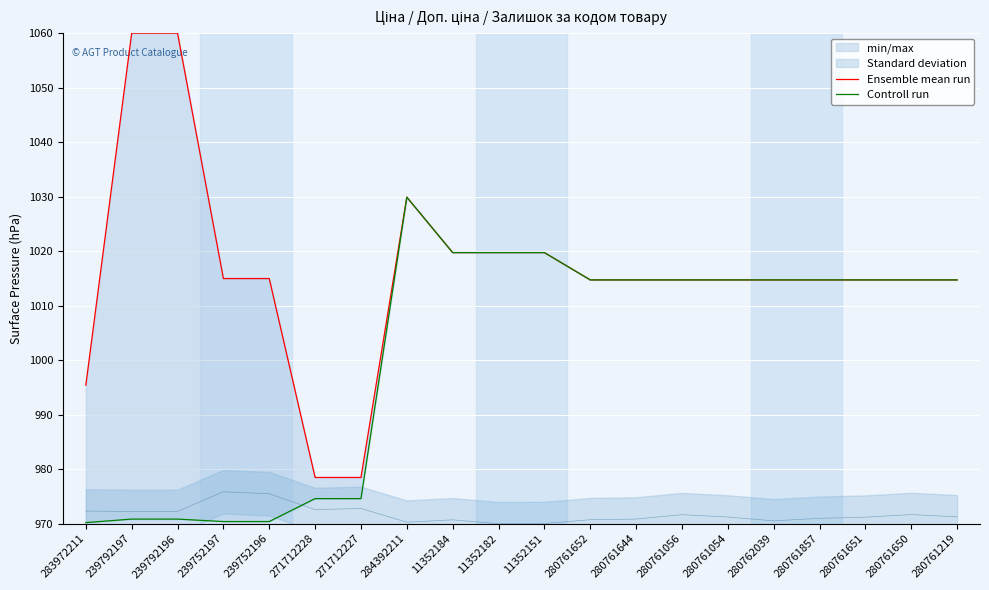

Reading right to left, transcribe all the data shown in this chart.

Ensemble mean run: 1014.7	1014.7	1014.7	1014.7	1014.7	1014.7	1014.7	1014.7	1014.7	1019.7	1019.7	1019.7	1029.9	978.5	978.5	1015.0	1015.0	1060.0	1060.0	995.4
Controll run: 1014.7	1014.7	1014.7	1014.7	1014.7	1014.7	1014.7	1014.7	1014.7	1019.7	1019.7	1019.7	1029.9	974.6	974.6	970.4	970.4	970.8	970.8	970.2